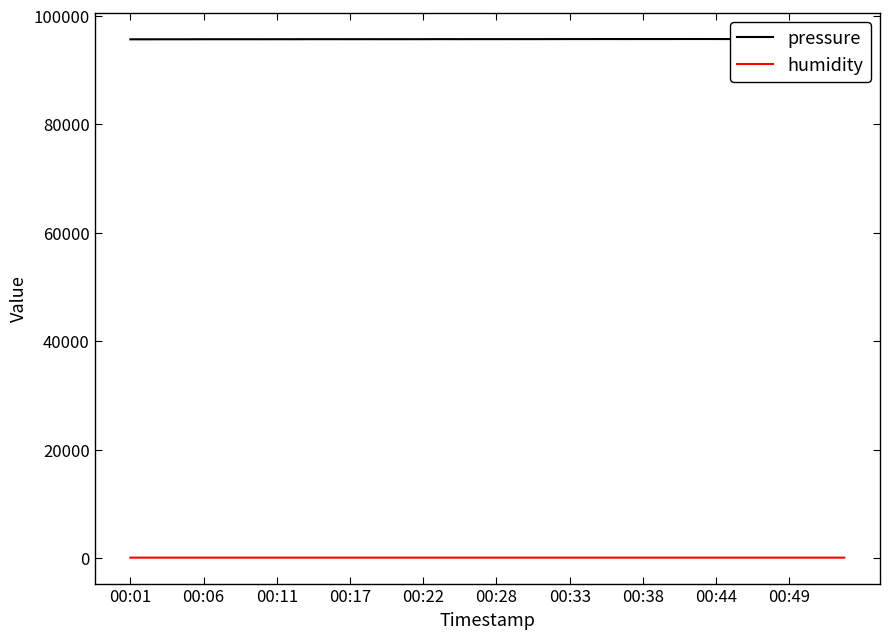

What position from the right is 00:17?

37